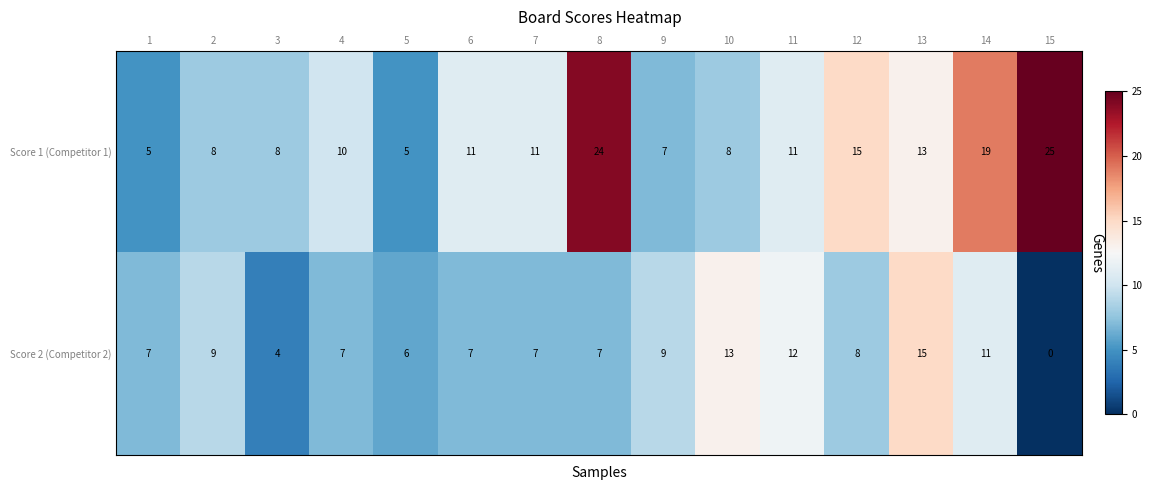

How many series are shown in this chart?

2